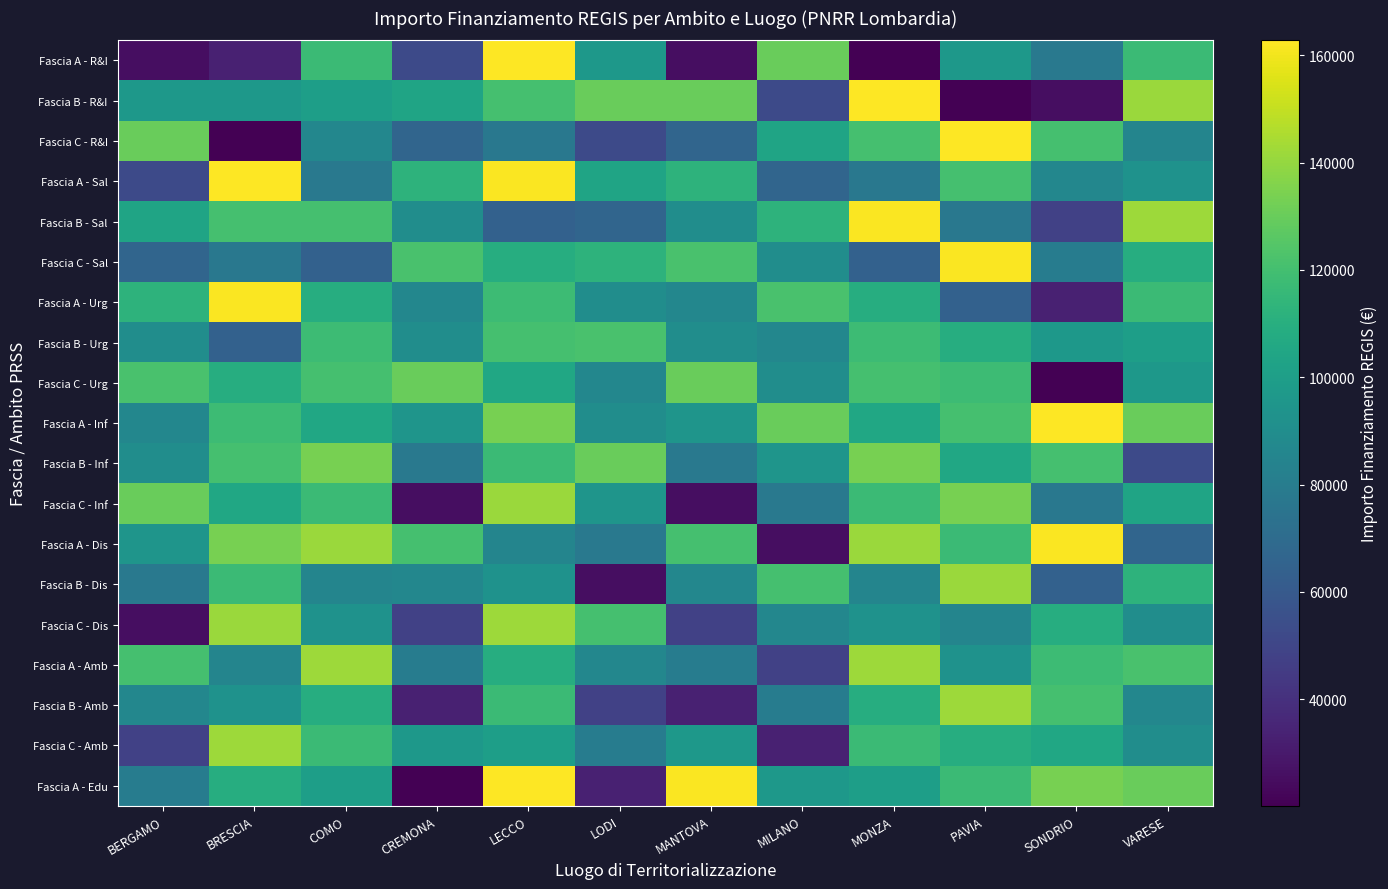

List the series in order of their peak value, lowest first.

Fascia B - Urg, Fascia C - Urg, Fascia B - Inf, Fascia C - Inf, Fascia B - Dis, Fascia C - Dis, Fascia A - Amb, Fascia B - Amb, Fascia C - Amb, Fascia B - Sal, Fascia C - Sal, Fascia A - Urg, Fascia A - Dis, Fascia A - R&I, Fascia B - R&I, Fascia C - R&I, Fascia A - Sal, Fascia A - Inf, Fascia A - Edu